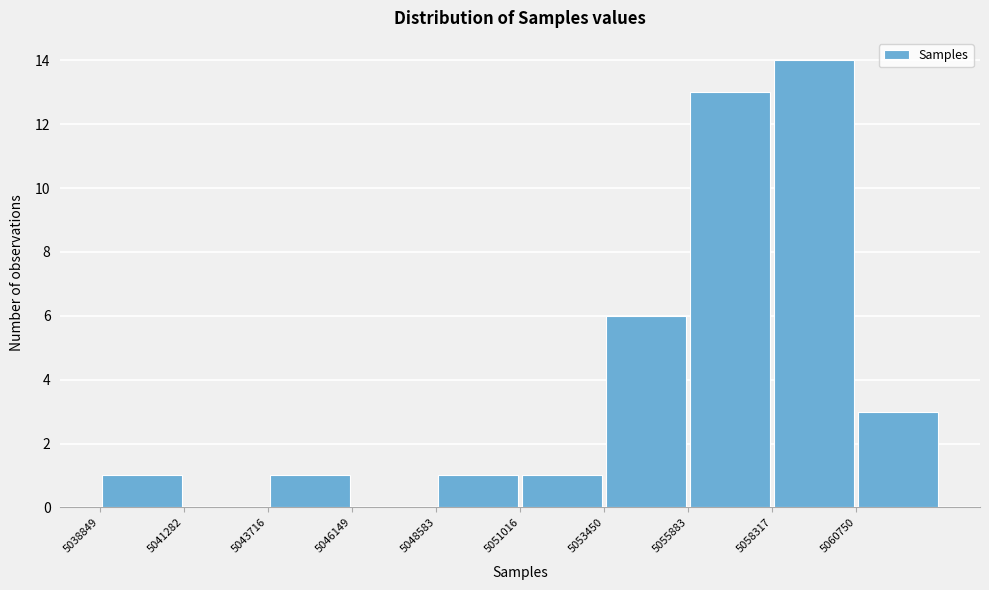

Reading left to right, list every bar in this chart as the range it spans on the x-axis followed by its height. Neither the bar edges nor the heights are printed on the chart, so give them approximately, as read against the axes.

5039000 to 5041500: 1
5041500 to 5043500: 0
5043500 to 5046000: 1
5046000 to 5048500: 0
5048500 to 5051000: 1
5051000 to 5053500: 1
5053500 to 5056000: 6
5056000 to 5058500: 13
5058500 to 5061000: 14
5061000 to 5063000: 3